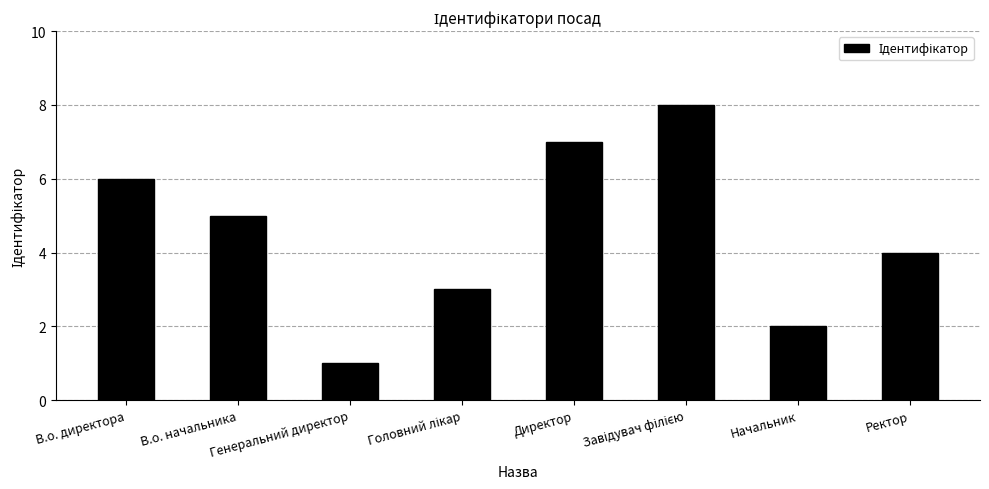

What position from the left is Генеральний директор?

3